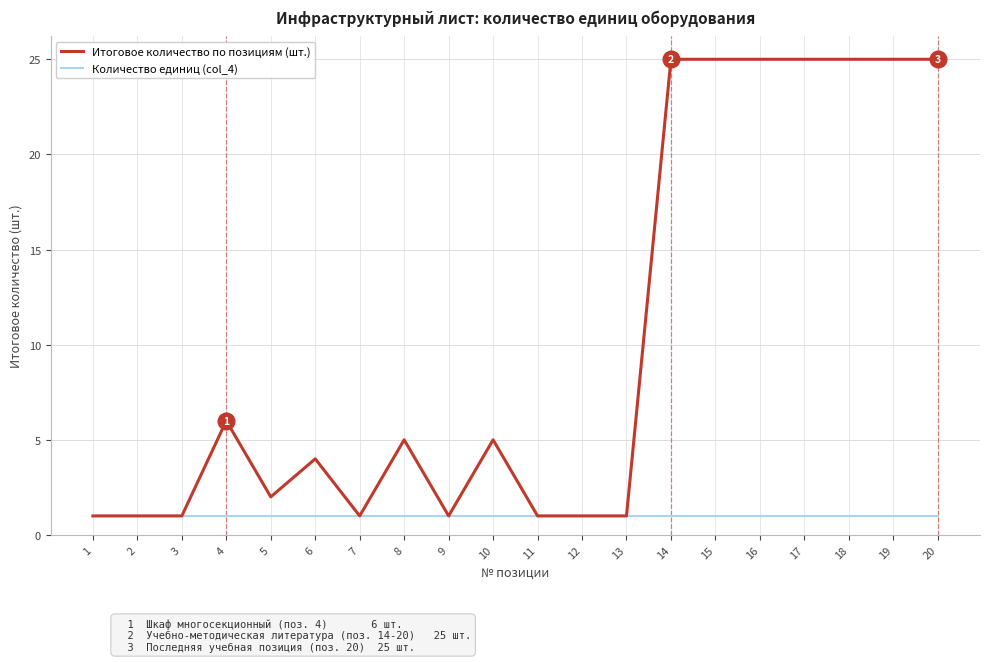

What is the greatest value displayed?

25